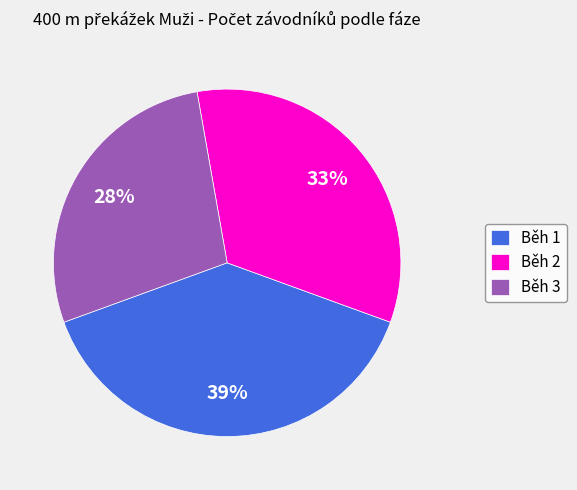

Is Běh 3 the majority of the pie?

No